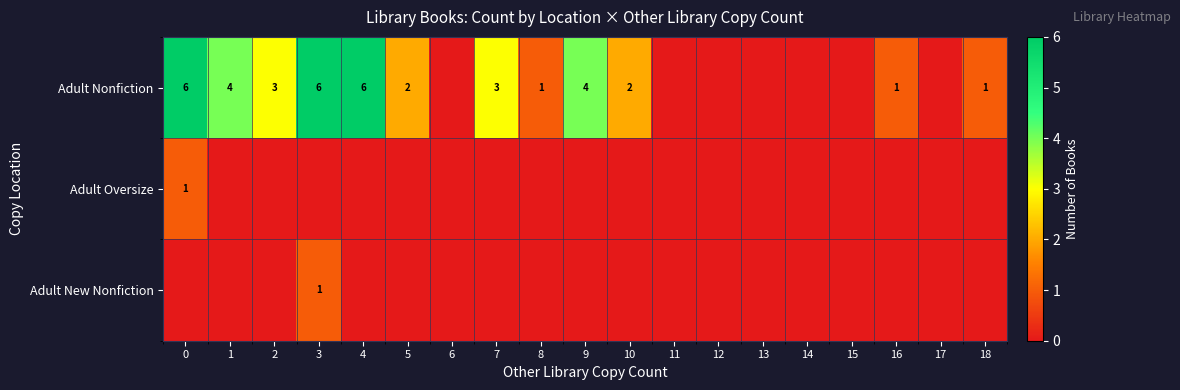

Which series changed the most between 10 and 13?

row_0